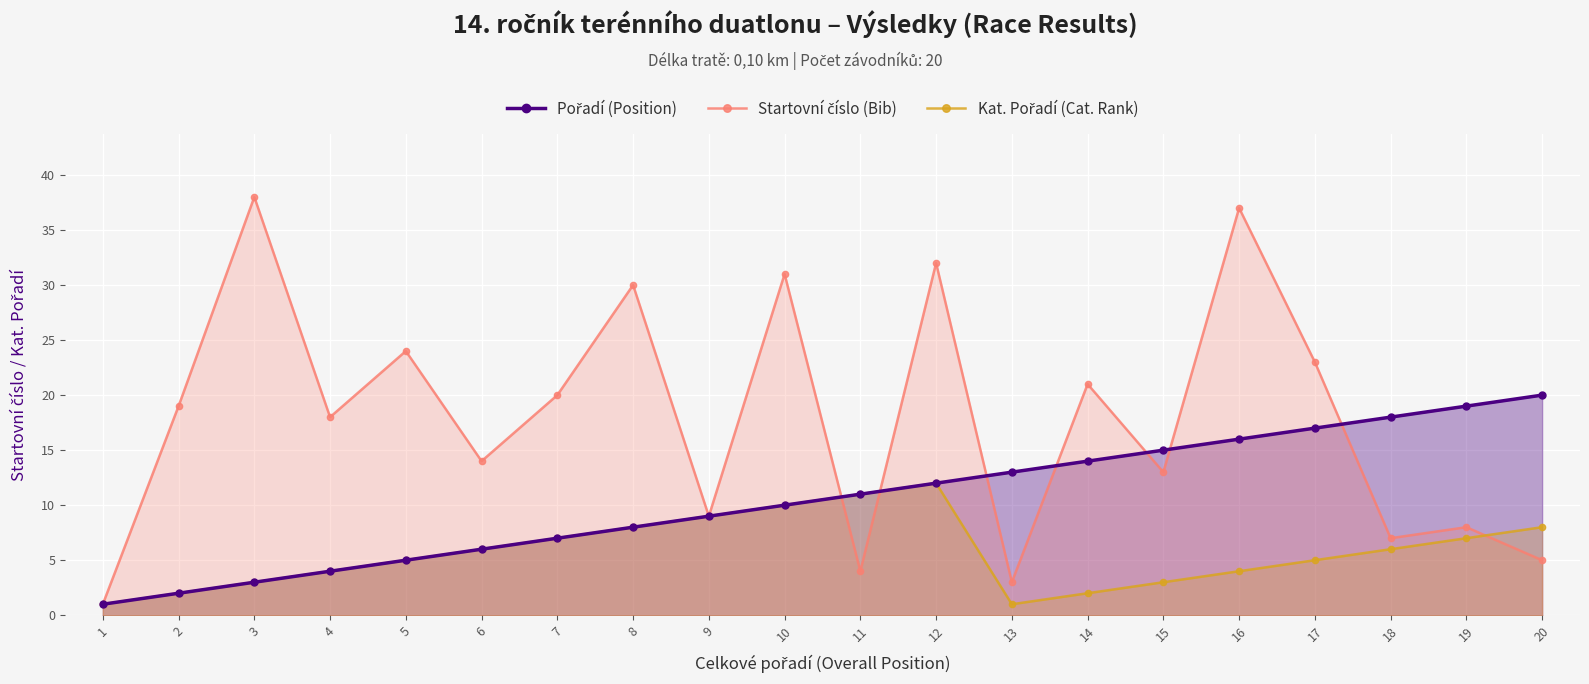

The Pořadí (Position) series shows 20 at 20. True or false?

True